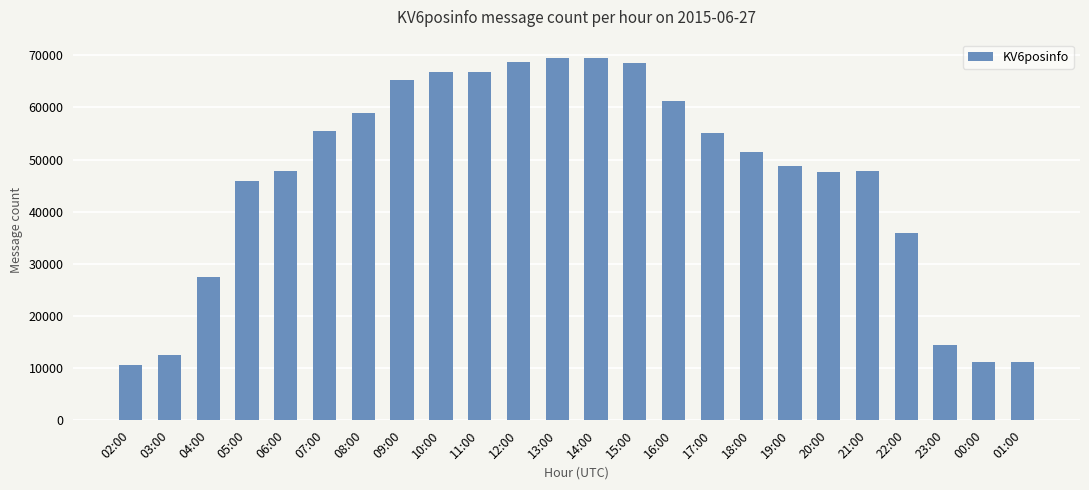

Count the number of data series in this chart.

1